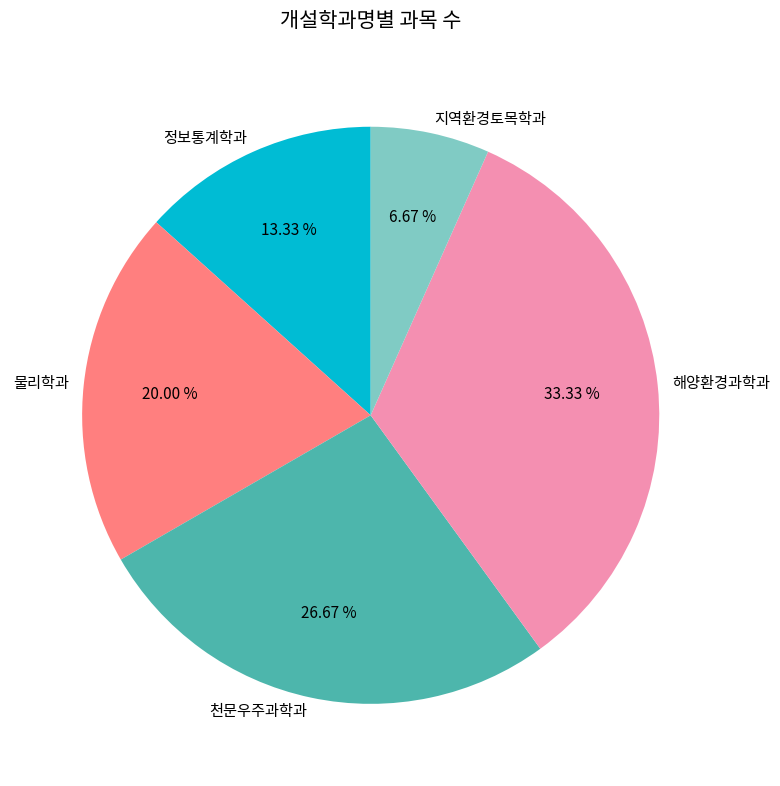

How many slices are in this pie chart?

5